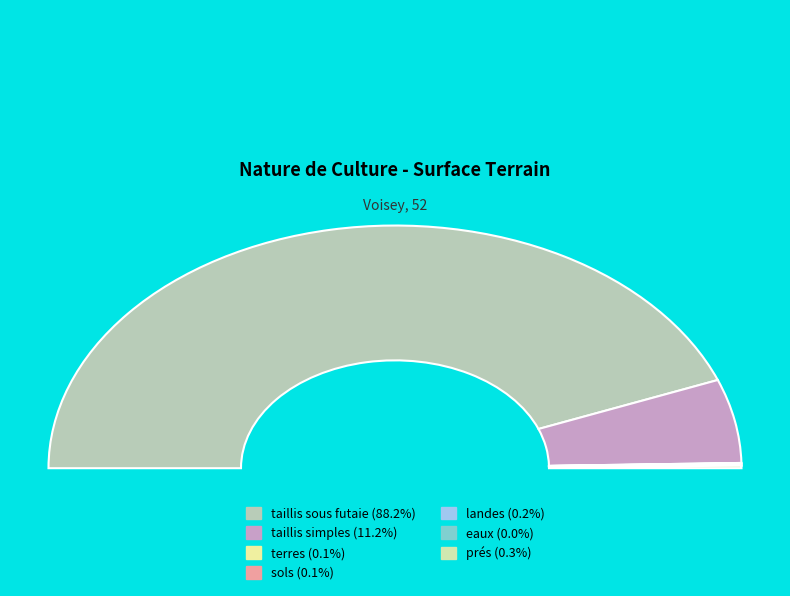

Combined, do terres and prés account for over 50%?

No